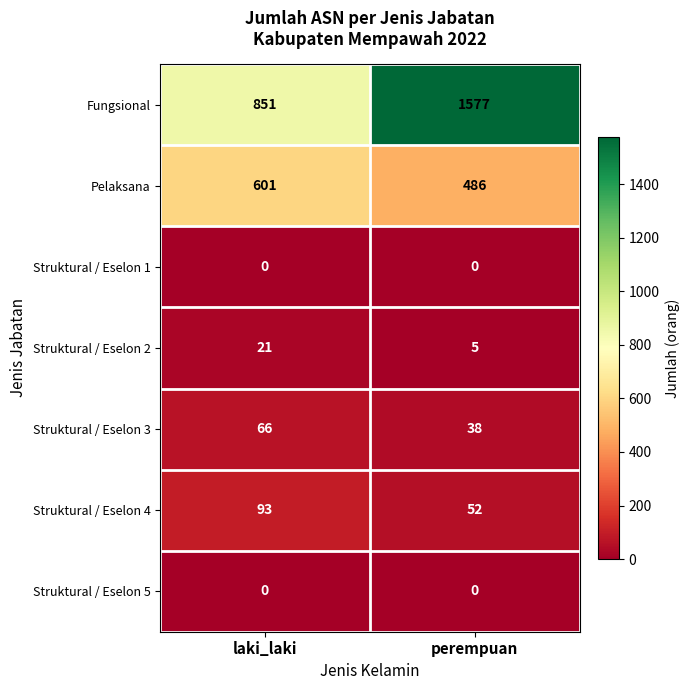

The Struktural / Eselon 1 series shows 0 at perempuan. True or false?

True